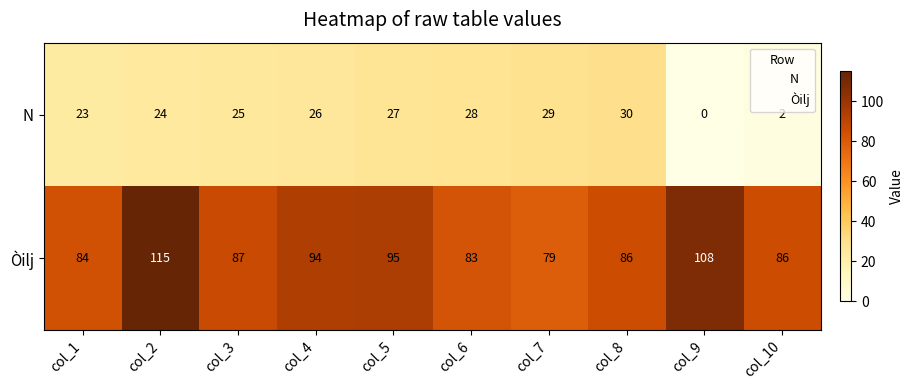

Rank the series at col_6 from highest to lowest value.

Òilj, N